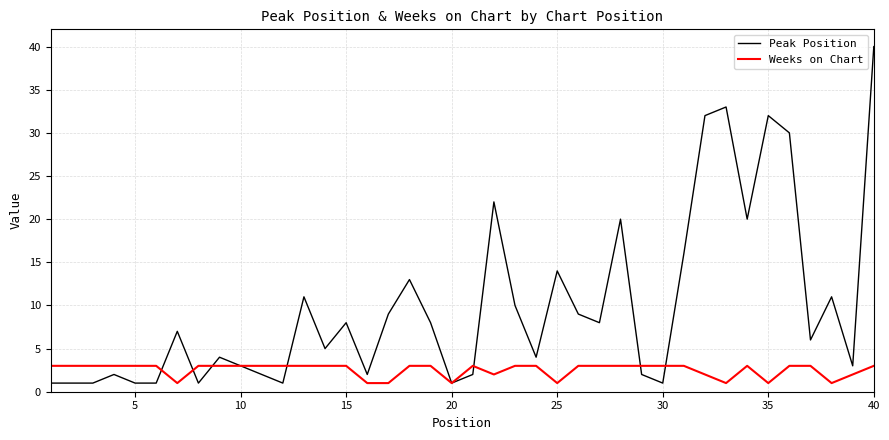

Which series has the largest total across all categories?

Peak Position